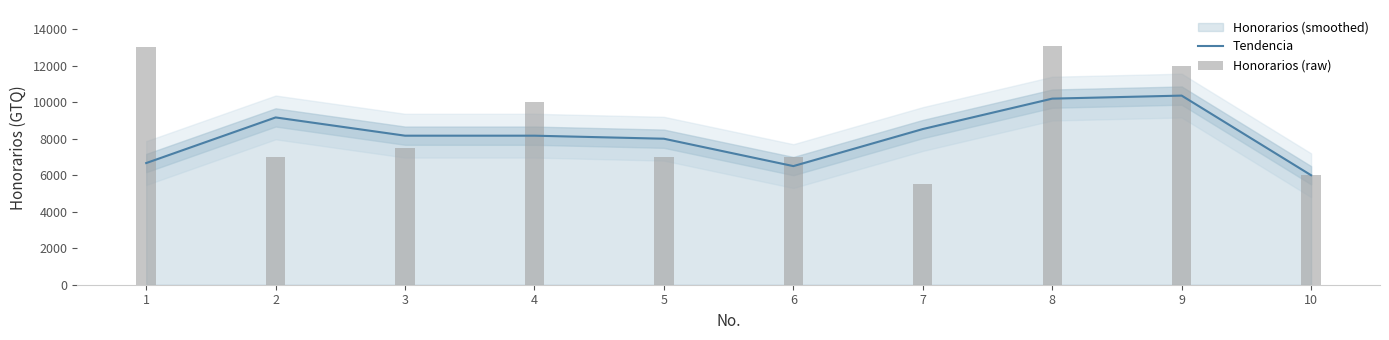

What is the average value of the Tendencia series?

8175.7